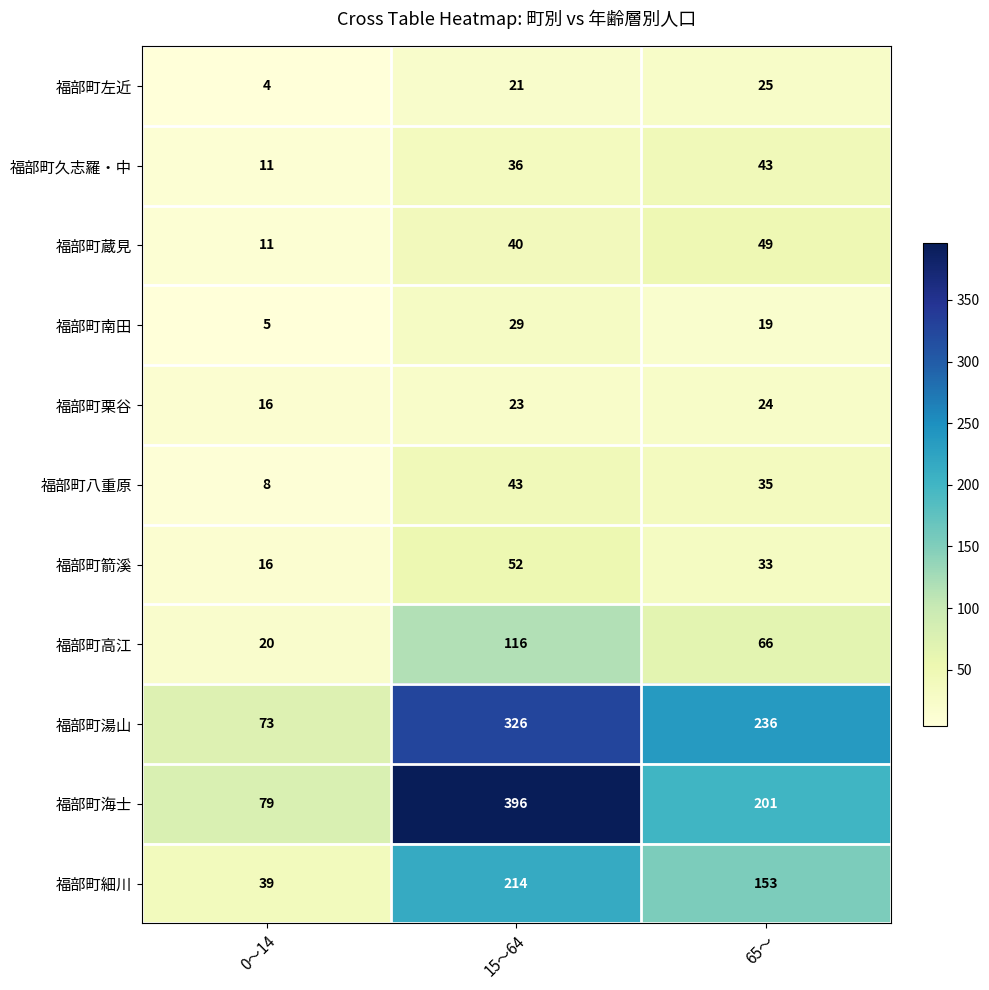

Count the 福部町久志羅・中 values in the range 11 to 43.

3